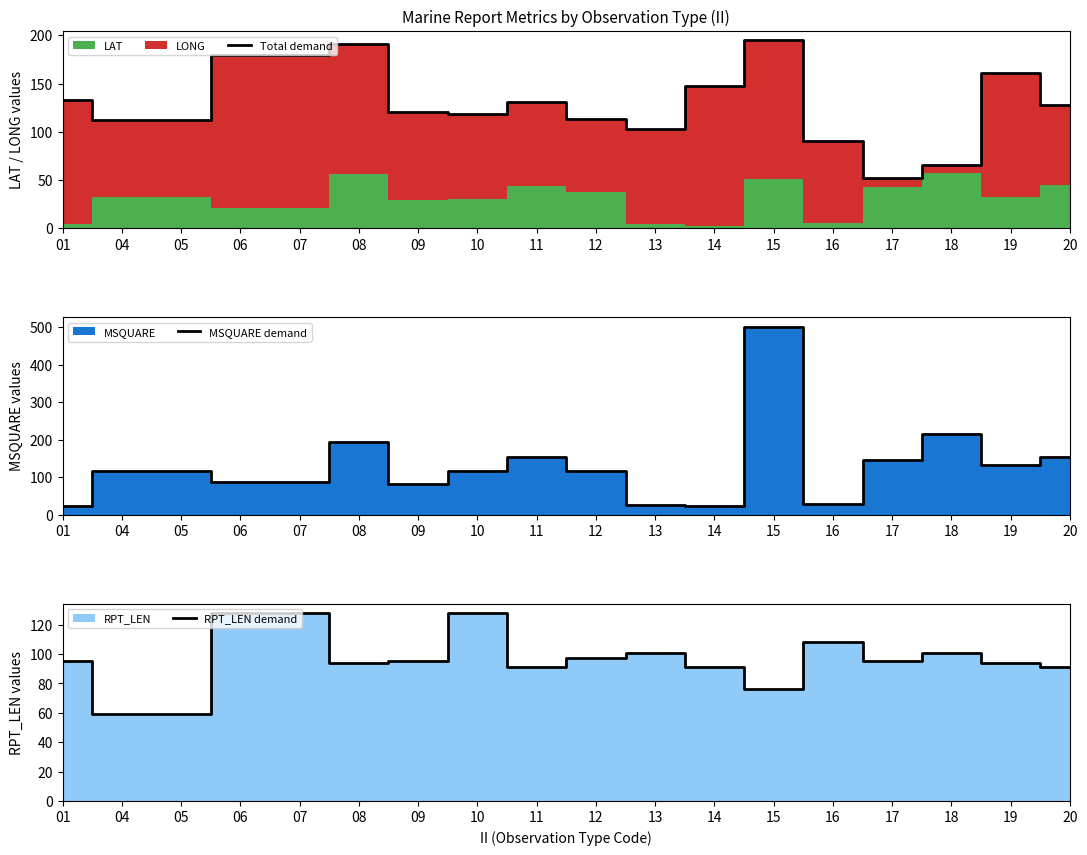

Reading right to left, extract all data points from this chart.

Total demand: 128.3	160.9	65.5	52.4	90.9	194.7	147.3	103.4	113.5	131.3	118.9	120.2	191.1	179.4	179.4	112.7	112.7	132.8
MSQUARE demand: 153.0	132.0	216.0	145.0	28.0	501.0	22.0	27.0	116.0	153.0	117.0	82.0	194.0	88.0	88.0	117.0	117.0	24.0
RPT_LEN demand: 91.0	94.0	101.0	95.0	108.0	76.0	91.0	101.0	97.0	91.0	128.0	95.0	94.0	128.0	128.0	59.0	59.0	95.0